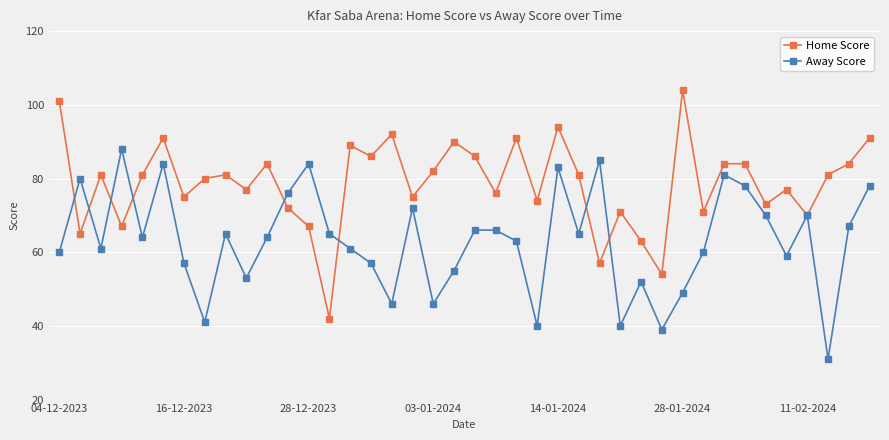

True or false: Home Score has more than 1 points higher than both neighbors.

True